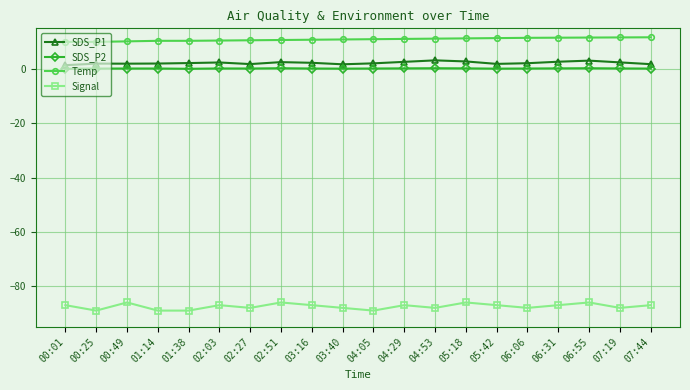

Does the chart have visible grid lines?

Yes